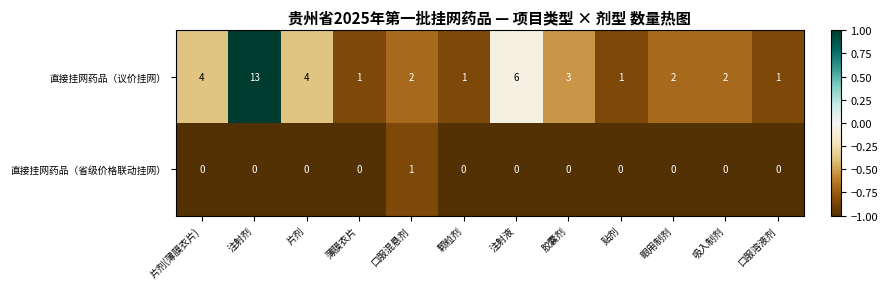

At which label does 直接挂网药品（议价挂网） first exceed 2?

片剂(薄膜衣片)